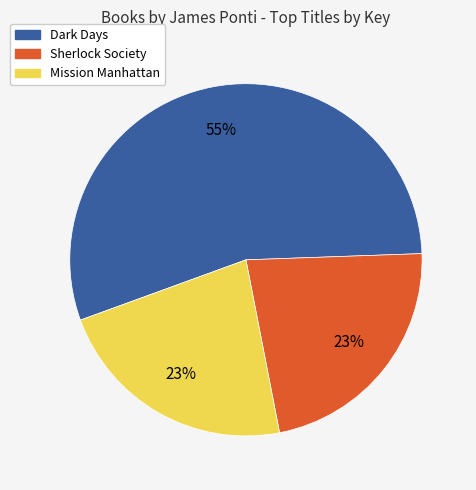

Is Sherlock Society the majority of the pie?

No